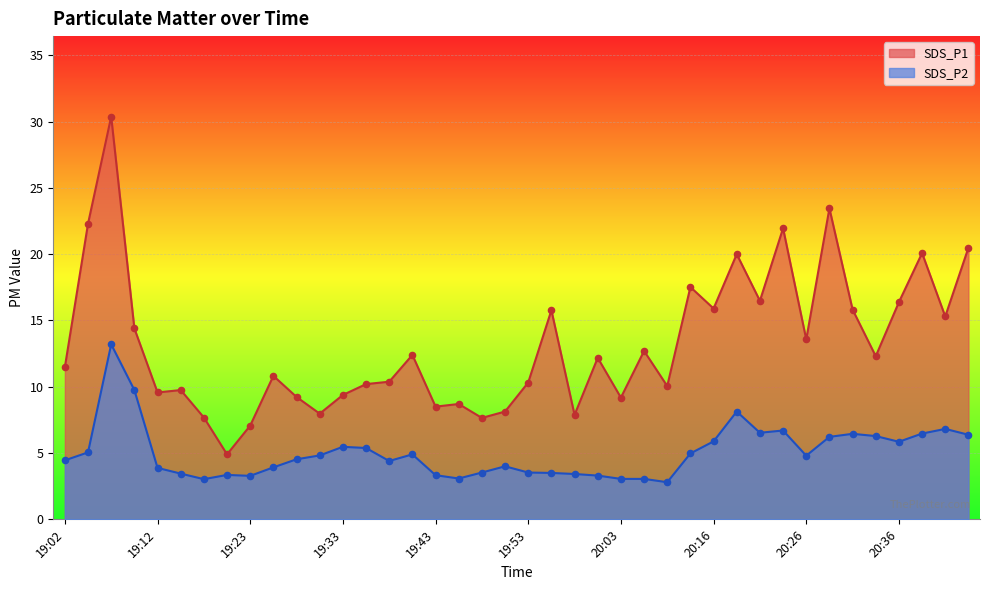

At which category is the sum across all series the highest?

19:07